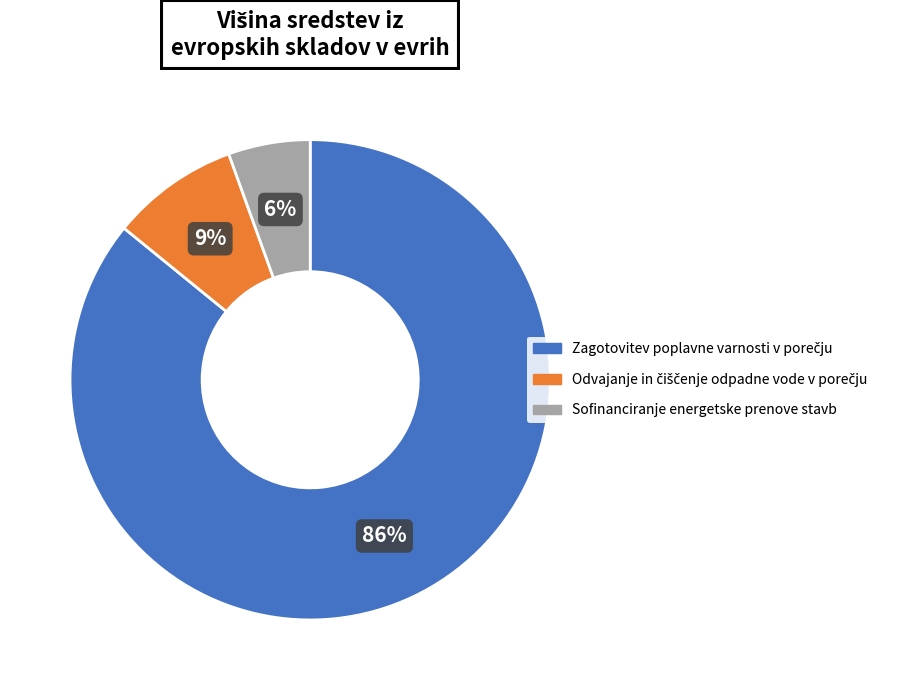

What is the smallest slice in the pie chart?

Sofinanciranje energetske prenove stavb